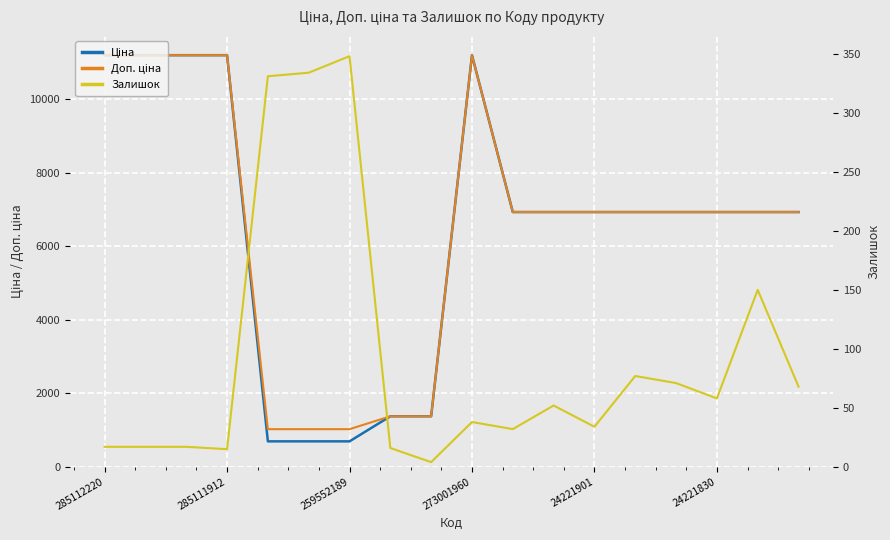

What is the difference between the highest and lowest values at 17?

6857.7